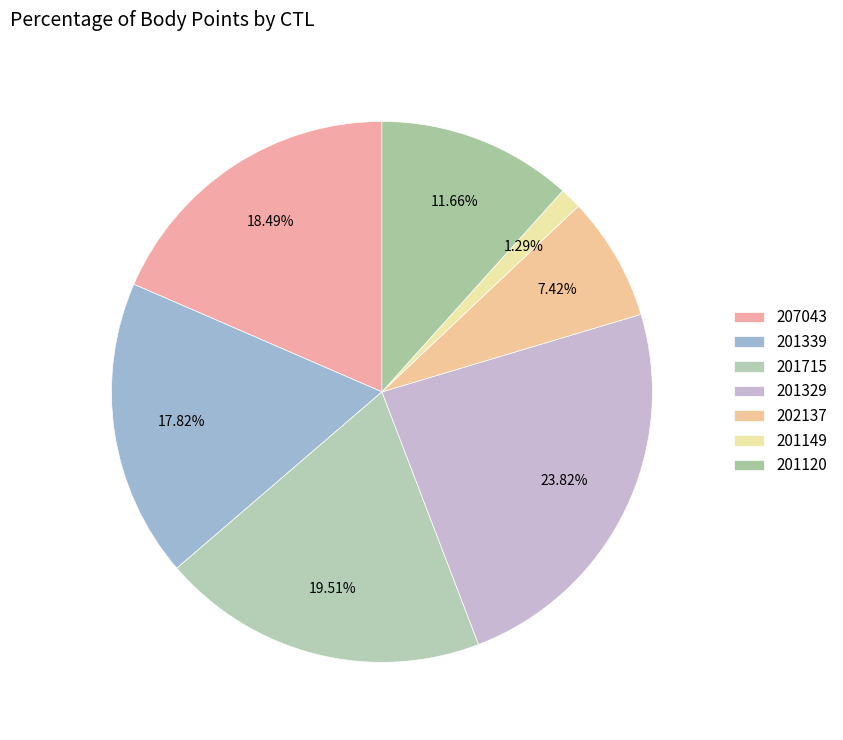

Which has a higher value, 201715 or 201120?

201715